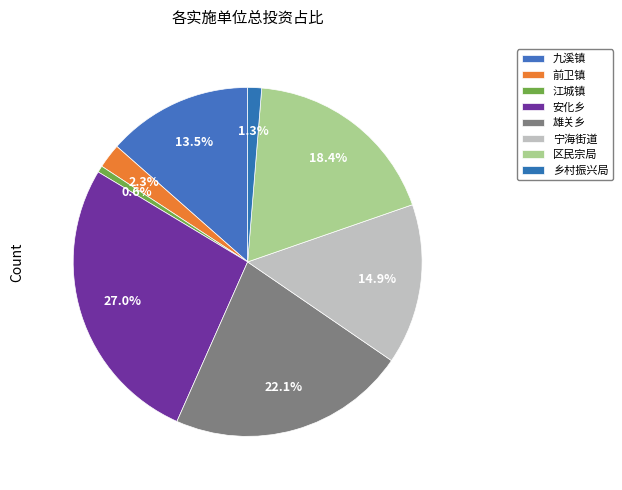

Combined, do 江城镇 and 乡村振兴局 account for over 50%?

No